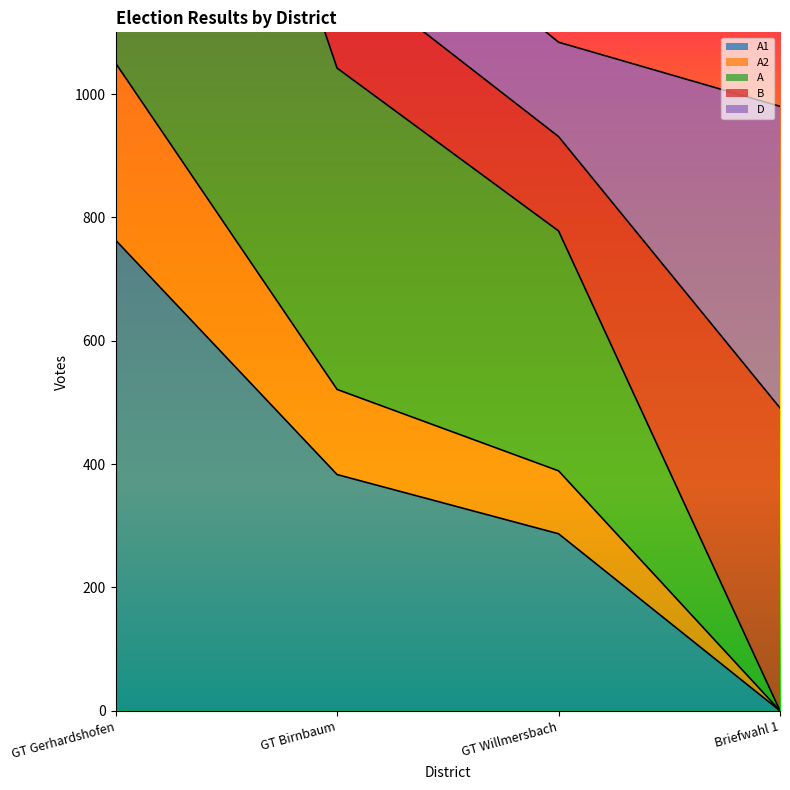

What is the value of the A1 point at the 2nd from the left?

383